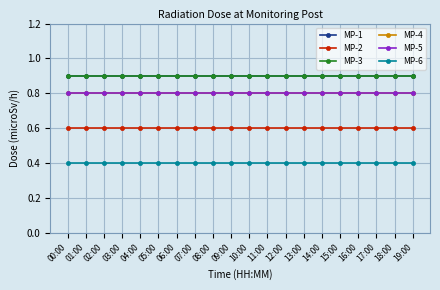

Reading left to right, transcribe all the data shown in this chart.

MP-1: 0.9	0.9	0.9	0.9	0.9	0.9	0.9	0.9	0.9	0.9	0.9	0.9	0.9	0.9	0.9	0.9	0.9	0.9	0.9	0.9
MP-2: 0.6	0.6	0.6	0.6	0.6	0.6	0.6	0.6	0.6	0.6	0.6	0.6	0.6	0.6	0.6	0.6	0.6	0.6	0.6	0.6
MP-3: 0.9	0.9	0.9	0.9	0.9	0.9	0.9	0.9	0.9	0.9	0.9	0.9	0.9	0.9	0.9	0.9	0.9	0.9	0.9	0.9
MP-4: 0.8	0.8	0.8	0.8	0.8	0.8	0.8	0.8	0.8	0.8	0.8	0.8	0.8	0.8	0.8	0.8	0.8	0.8	0.8	0.8
MP-5: 0.8	0.8	0.8	0.8	0.8	0.8	0.8	0.8	0.8	0.8	0.8	0.8	0.8	0.8	0.8	0.8	0.8	0.8	0.8	0.8
MP-6: 0.4	0.4	0.4	0.4	0.4	0.4	0.4	0.4	0.4	0.4	0.4	0.4	0.4	0.4	0.4	0.4	0.4	0.4	0.4	0.4